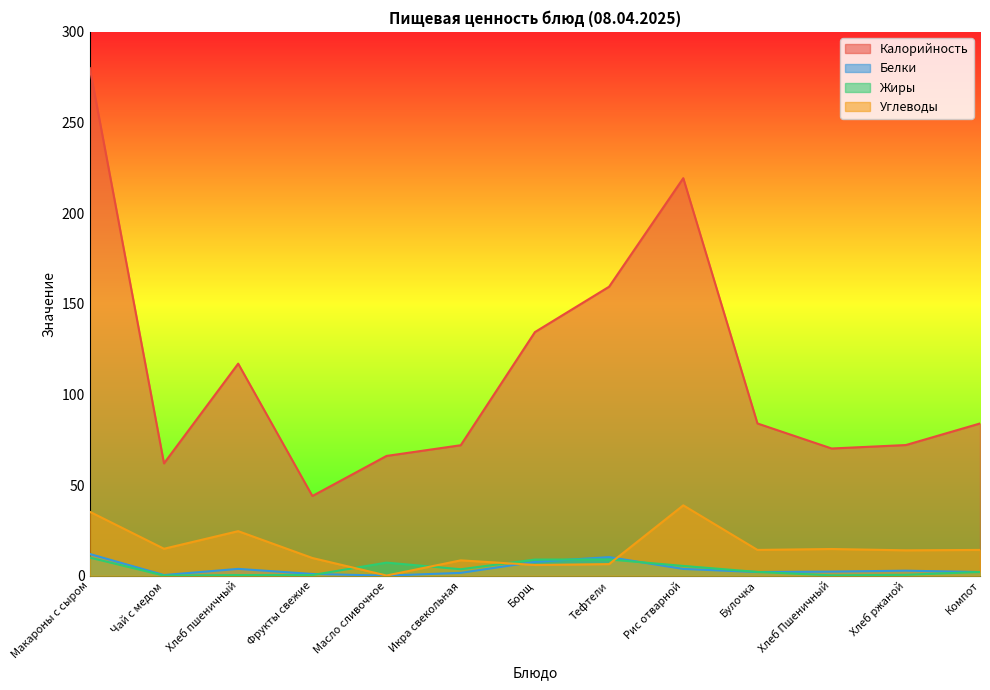

Reading right to left, extract all data points from this chart.

Калорийность: Компот=84.0	Хлеб ржаной=72.1	Хлеб Пшеничный=70.2	Булочка=84.0	Рис отварной=219.3	Тефтели=159.4	Борщ=134.4	Икра свекольная=72.0	Масло сливочное=66.1	Фрукты свежие=44.0	Хлеб пшеничный=117.0	Чай с медом=62.0	Макароны с сыром=280.0
Белки: Компот=2.0	Хлеб ржаной=2.8	Хлеб Пшеничный=2.3	Булочка=2.0	Рис отварной=3.8	Тефтели=10.3	Борщ=7.7	Икра свекольная=1.6	Масло сливочное=0.1	Фрукты свежие=1.0	Хлеб пшеничный=3.8	Чай с медом=0.4	Макароны с сыром=12.0
Жиры: Компот=2.1	Хлеб ржаной=0.5	Хлеб Пшеничный=0.2	Булочка=2.1	Рис отварной=5.4	Тефтели=9.0	Борщ=8.9	Икра свекольная=3.6	Масло сливочное=7.2	Фрукты свежие=0.4	Хлеб пшеничный=0.4	Чай с медом=0.1	Макароны с сыром=10.0
Углеводы: Компот=14.2	Хлеб ржаной=14.0	Хлеб Пшеничный=14.8	Булочка=14.2	Рис отварной=38.9	Тефтели=6.4	Борщ=6.0	Икра свекольная=8.5	Масло сливочное=0.1	Фрукты свежие=9.8	Хлеб пшеничный=24.6	Чай с медом=14.9	Макароны с сыром=35.3